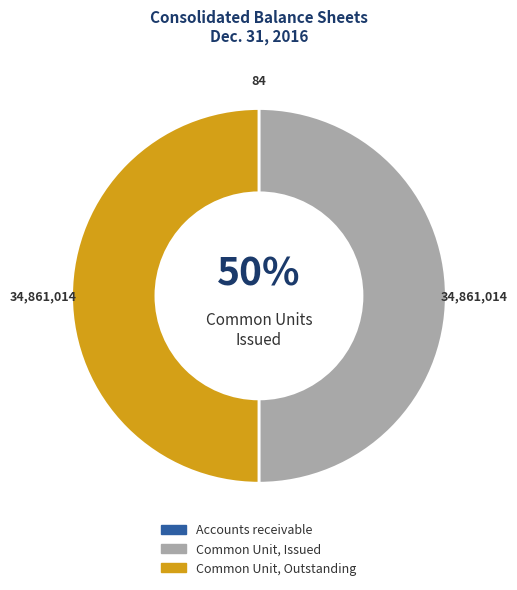

To the nearest percent, what is the difference between the largest and smallest slice percentages?

50%